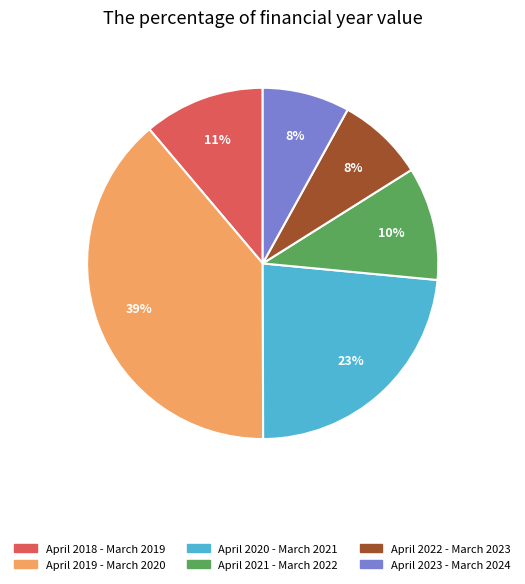

Approximately how many times larger is the value at April 2022 - March 2023 compared to April 2023 - March 2024?

1.0